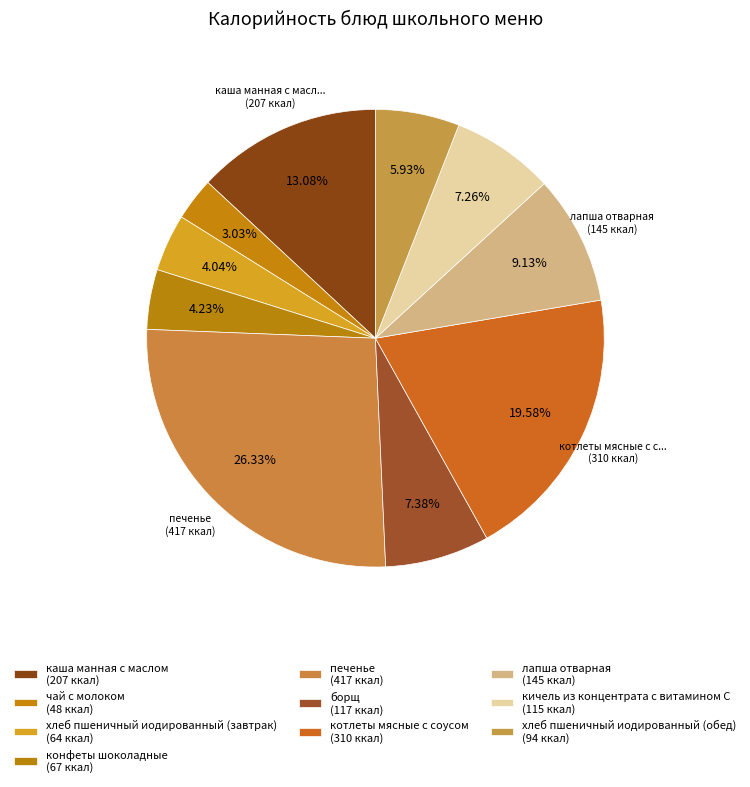

Count the number of slices in the pie.

10